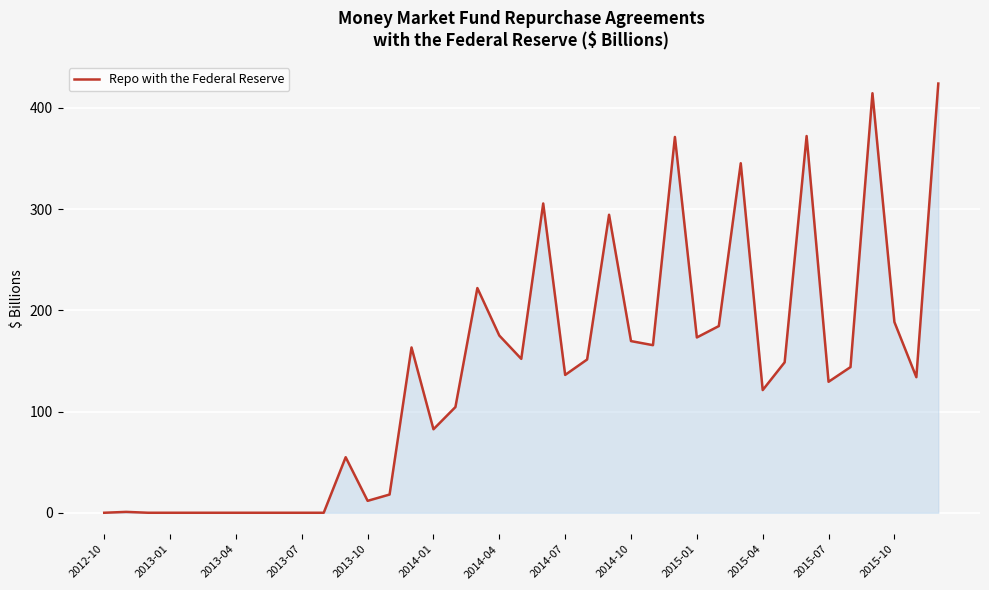

True or false: the data has more than 1 interior local peaks.

True